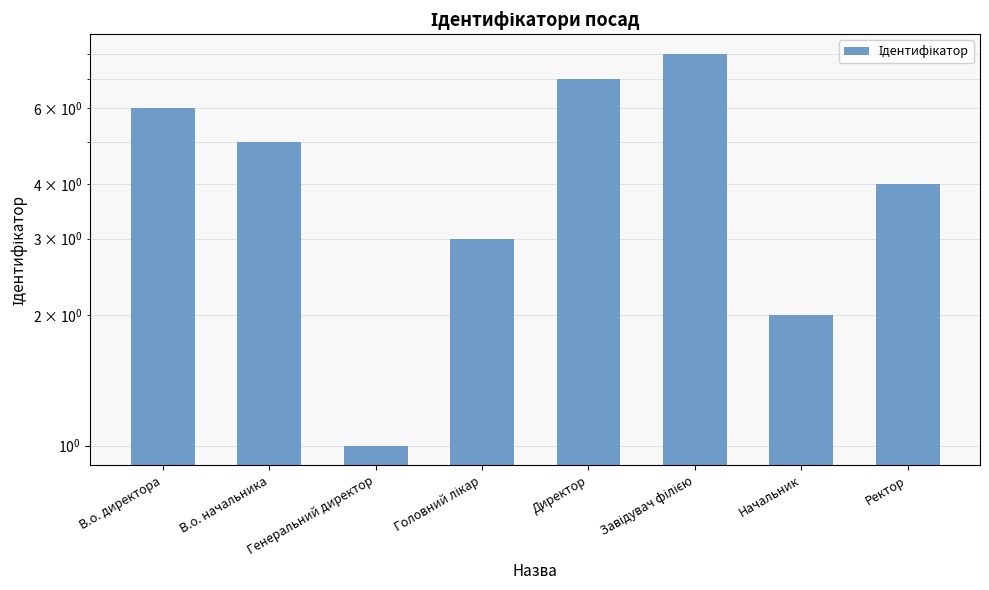

Does the chart contain stacked bars?

No